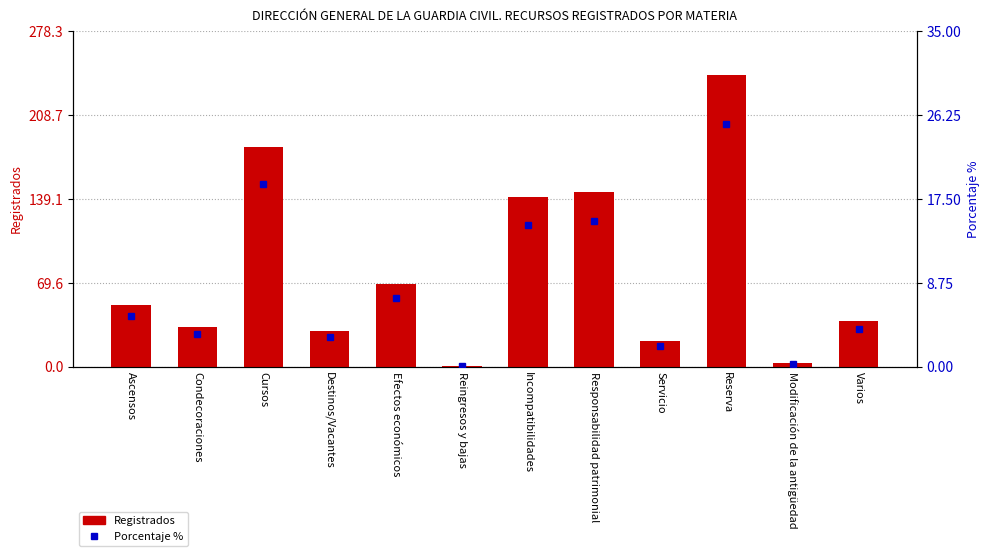

Where does the Registrados series first go above 51?

Cursos